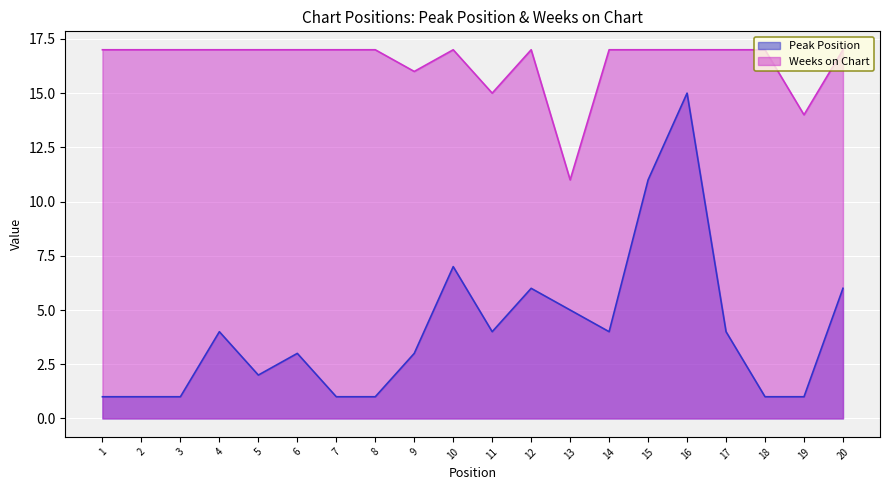

Is the value of Peak Position at 16 greater than the value of Weeks on Chart at 13?

Yes